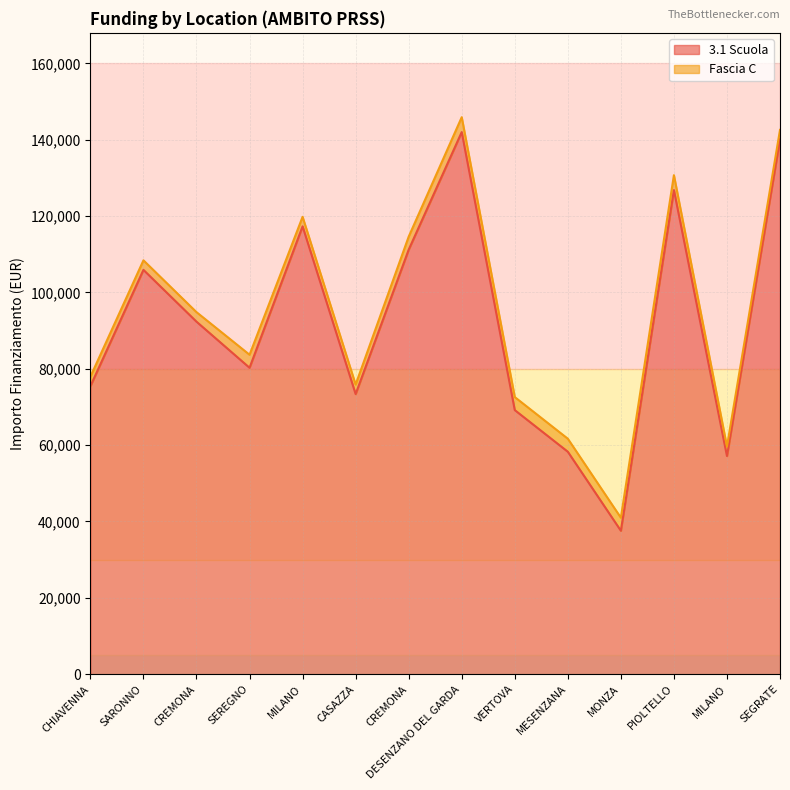

What is the maximum value shown in the chart?

142004.3